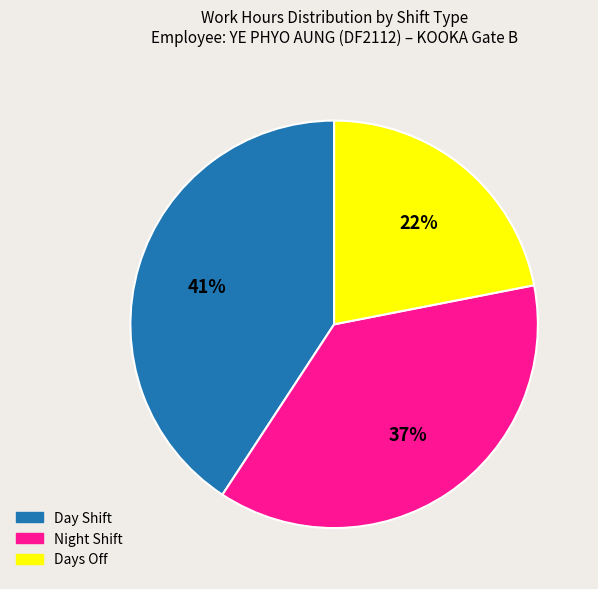

Does any single category account for the majority?

No